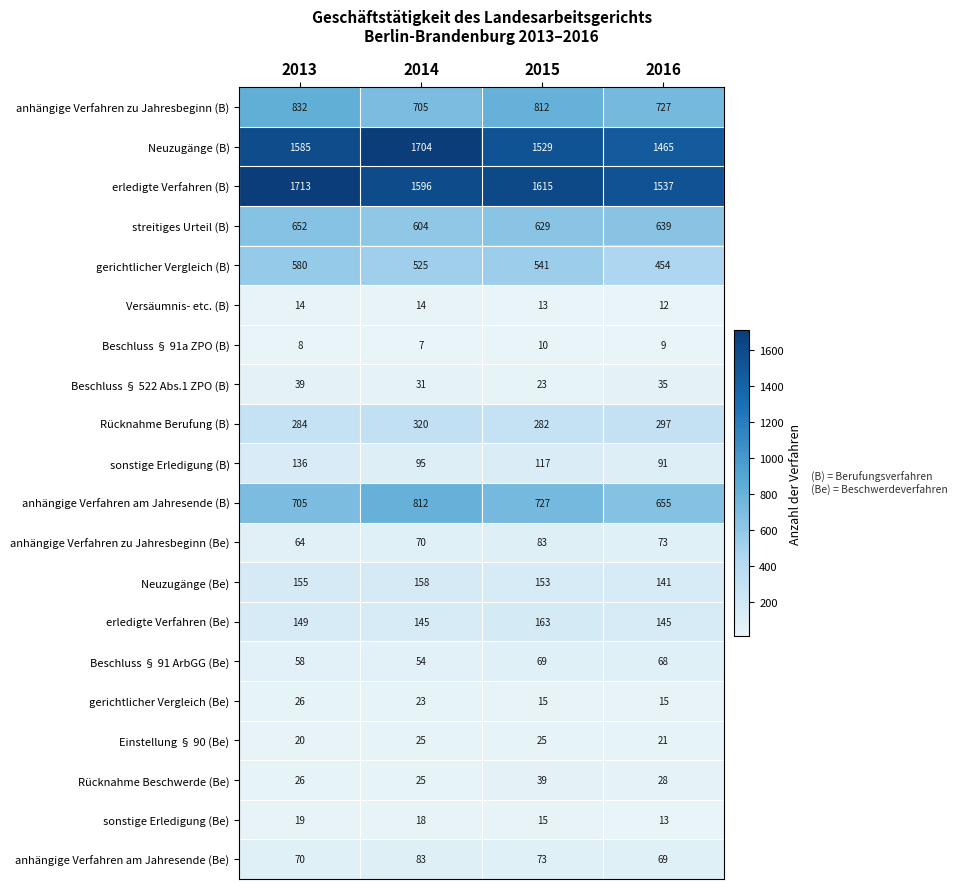

Count the number of categories in the chart.

4